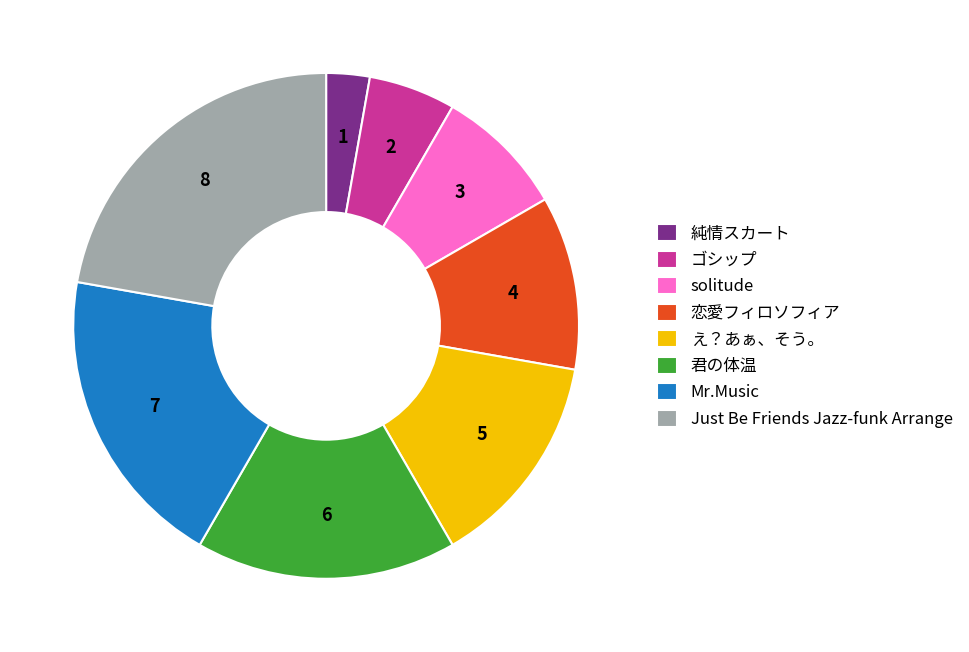

Is it true that 恋愛フィロソフィア is 16% of the pie?

False